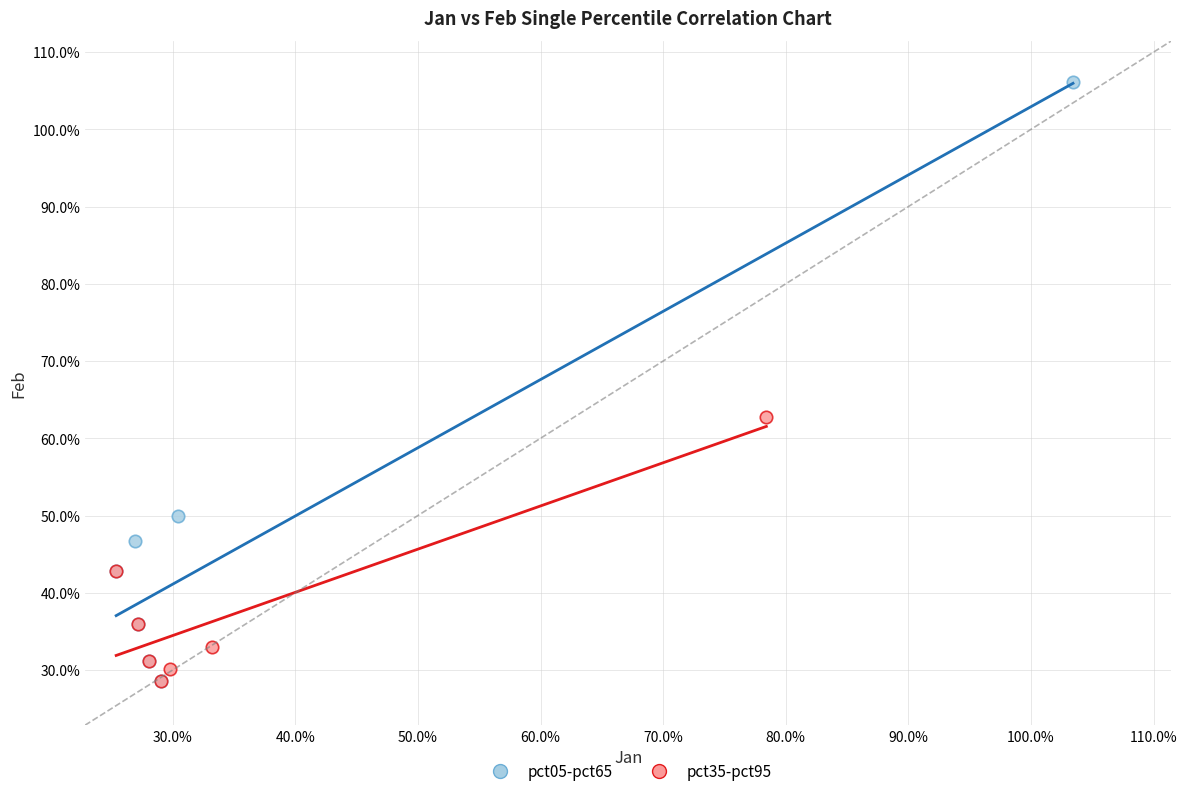

Which series has the widest spread of Y values?

pct05-pct65